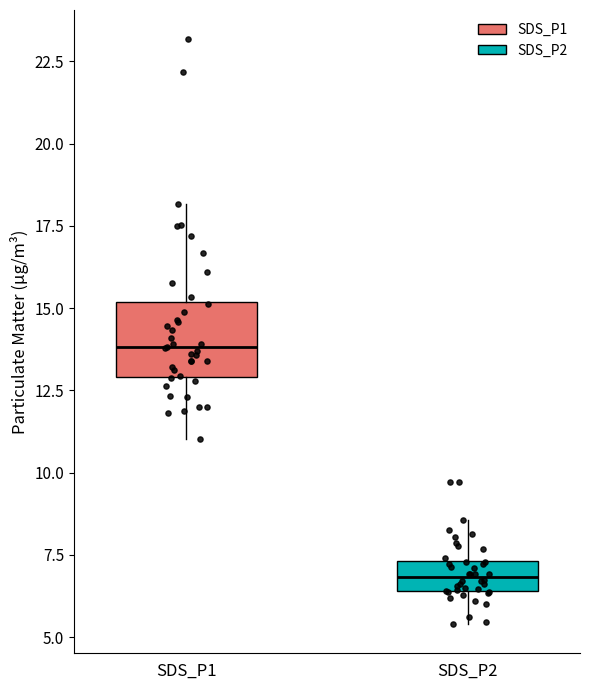

Where is the upper edge of the box for SDS_P2 on the y-axis? The values are not printed on the chart, so give them approximately, as read against the axis.

7.5